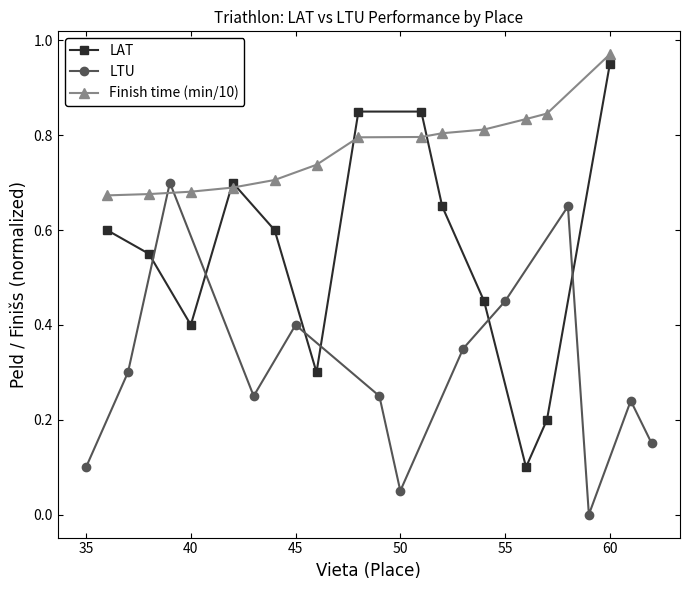

Which series has the largest range (max minus min)?

LAT